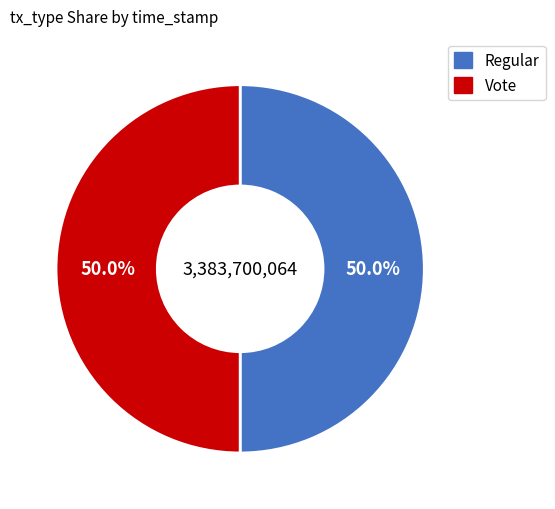

Approximately how many times larger is the value at Regular compared to Vote?

1.0